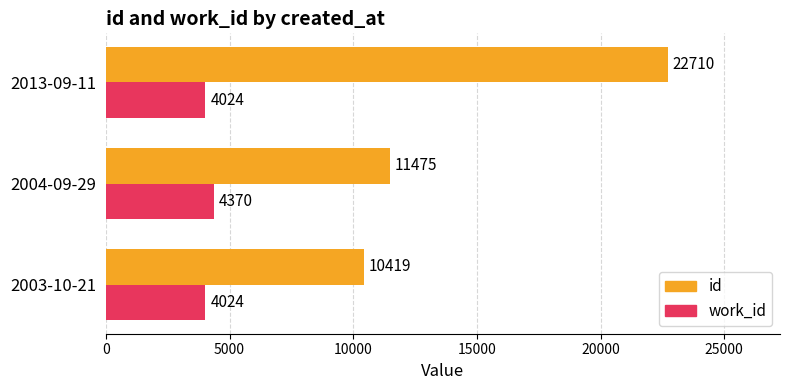

At which category is the sum across all series the highest?

2013-09-11